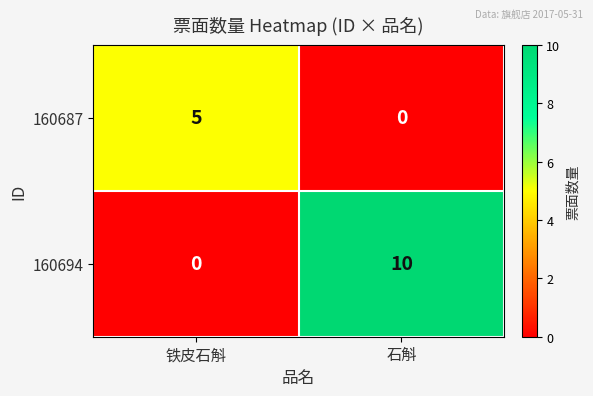

Reading left to right, extract all data points from this chart.

160687: 铁皮石斛=5	石斛=0
160694: 铁皮石斛=0	石斛=10